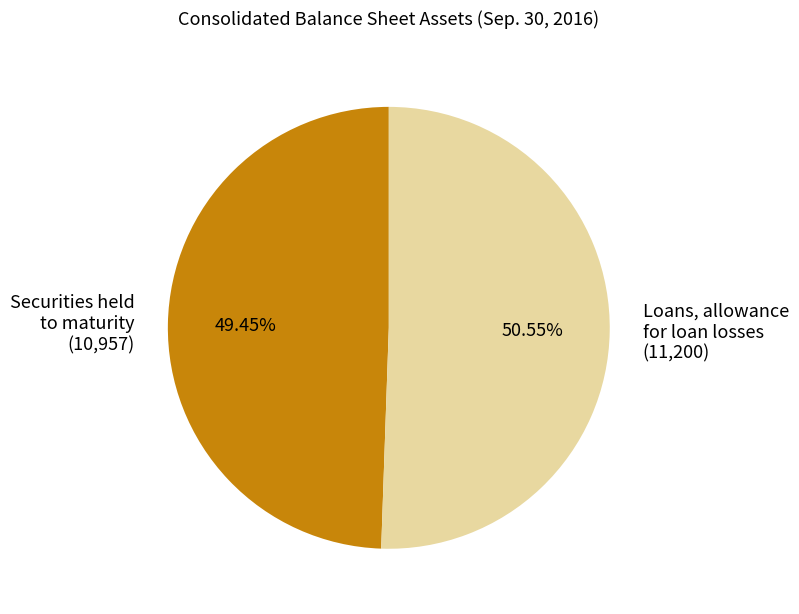

Which category has the biggest portion of the pie?

Loans, allowance for loan losses